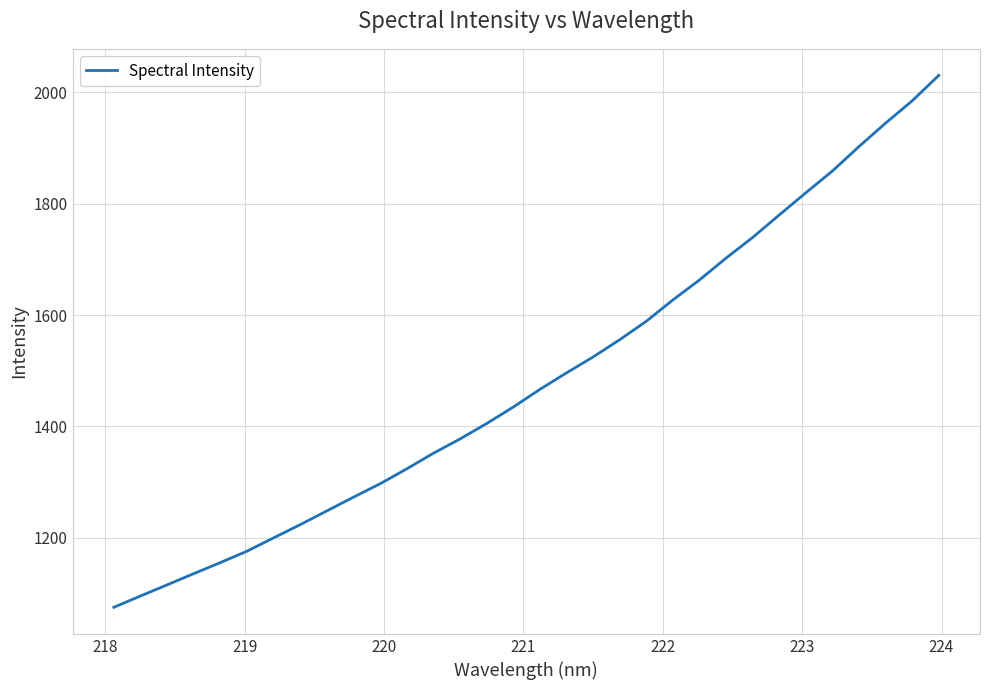

What is the difference between the maximum and minimum values?

954.4